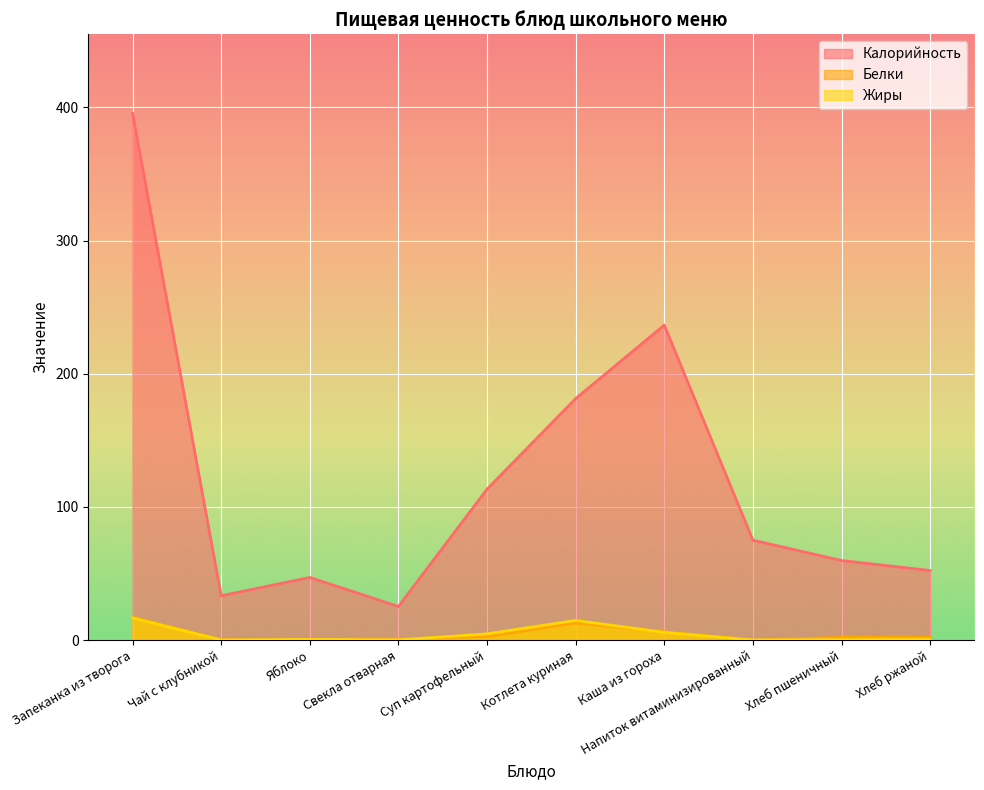

What are all the series names shown in the legend?

Калорийность, Белки, Жиры